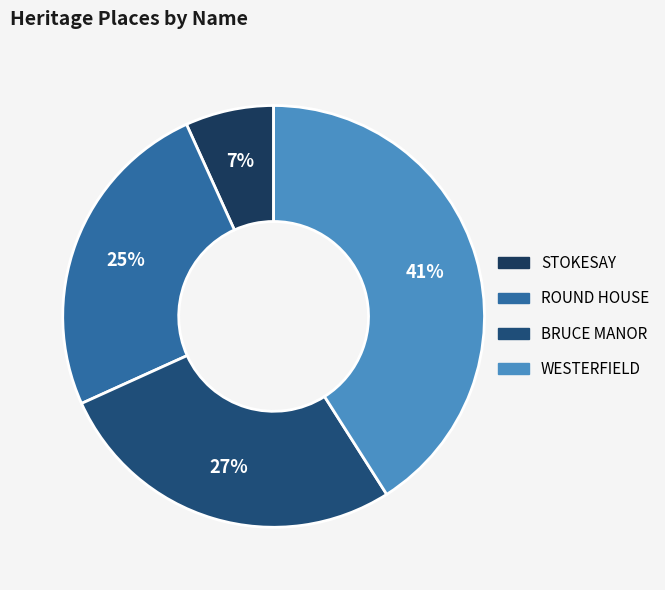

What is the change in value from STOKESAY to WESTERFIELD?

+5122